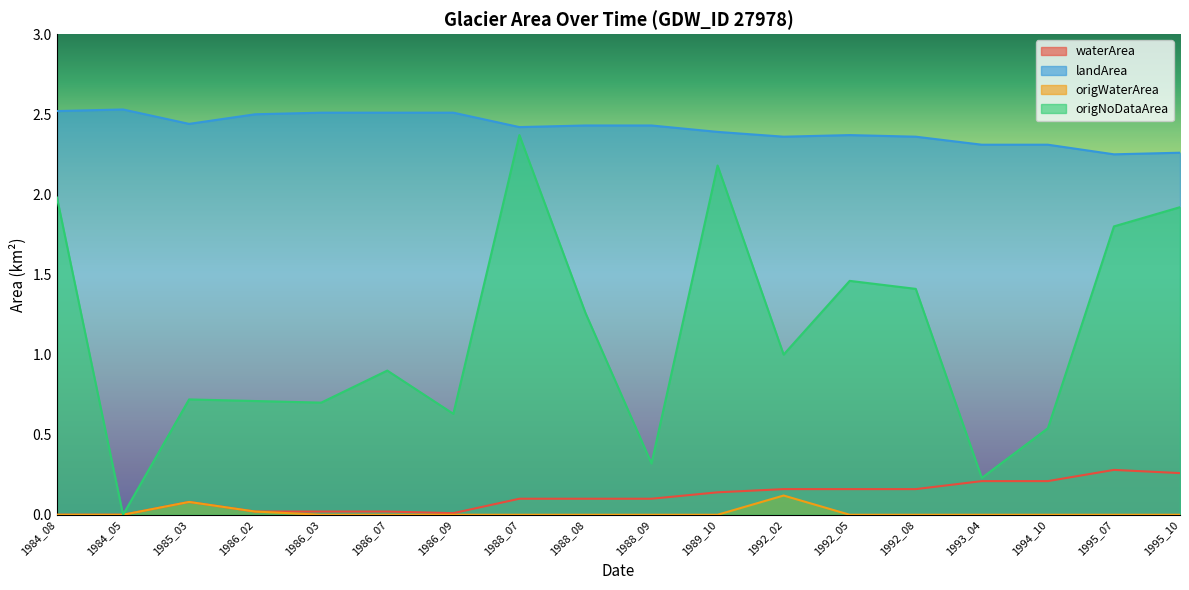

How many series are shown in this chart?

4